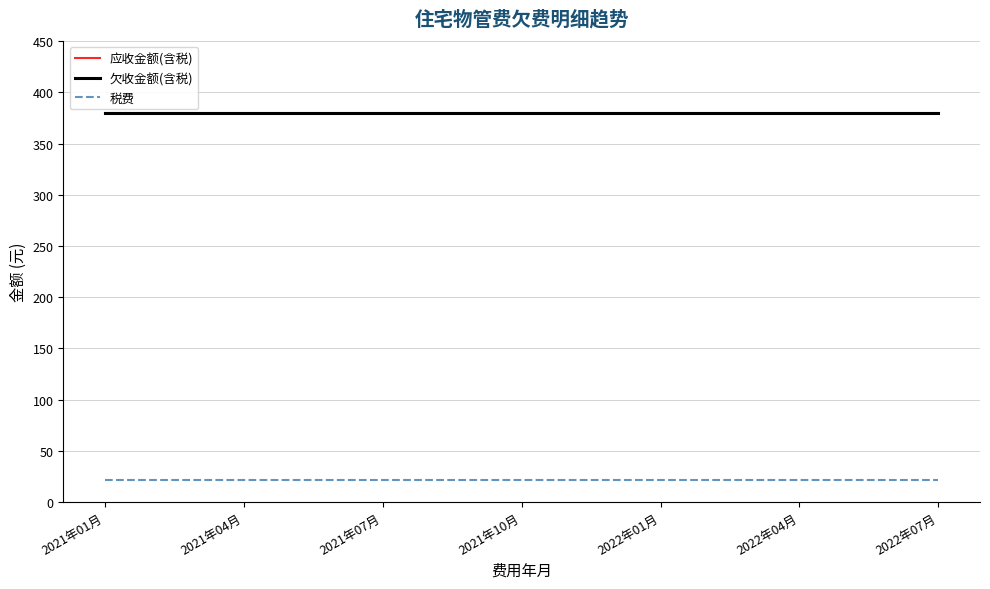

At how many categories does at least one series exceed 295?

19